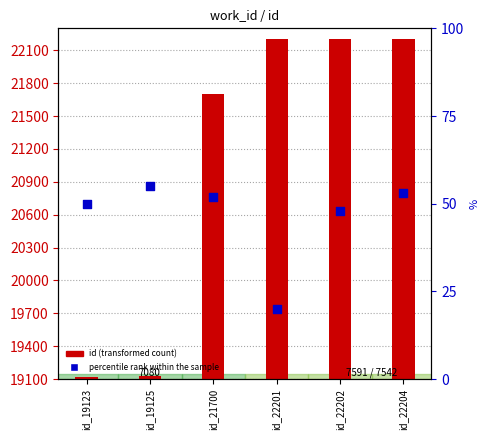

At which category is the sum across all series the highest?

id_22204